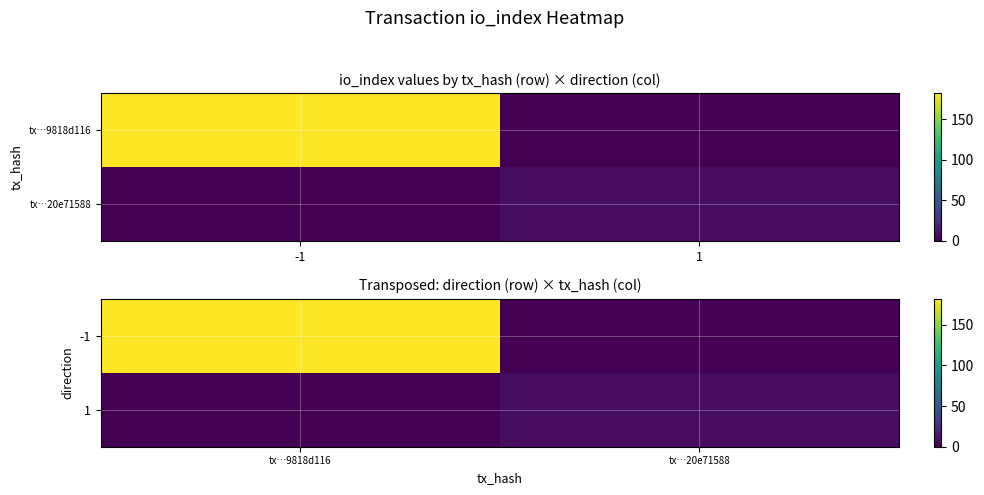

How many -1 values are between 0 and 182?

2